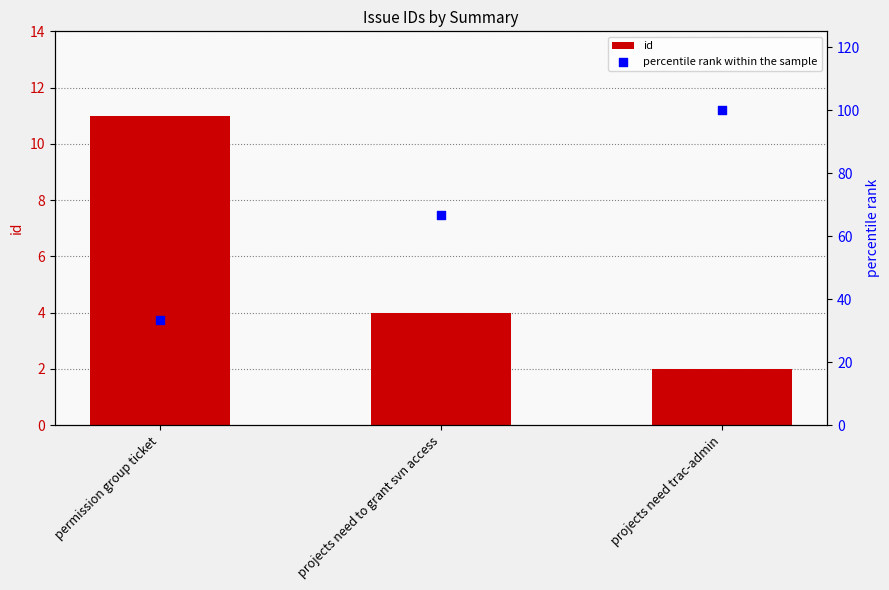

At how many categories does at least one series exceed 18?

3